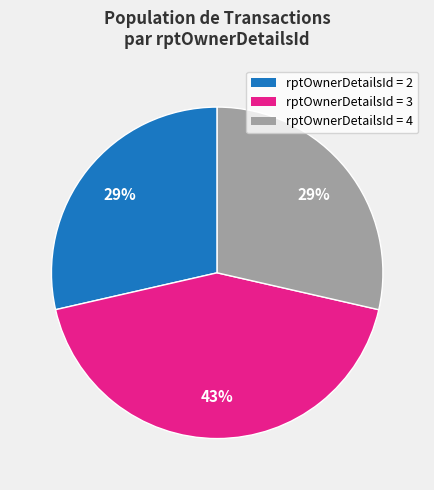

Is there any slice that represents more than half of the pie?

No